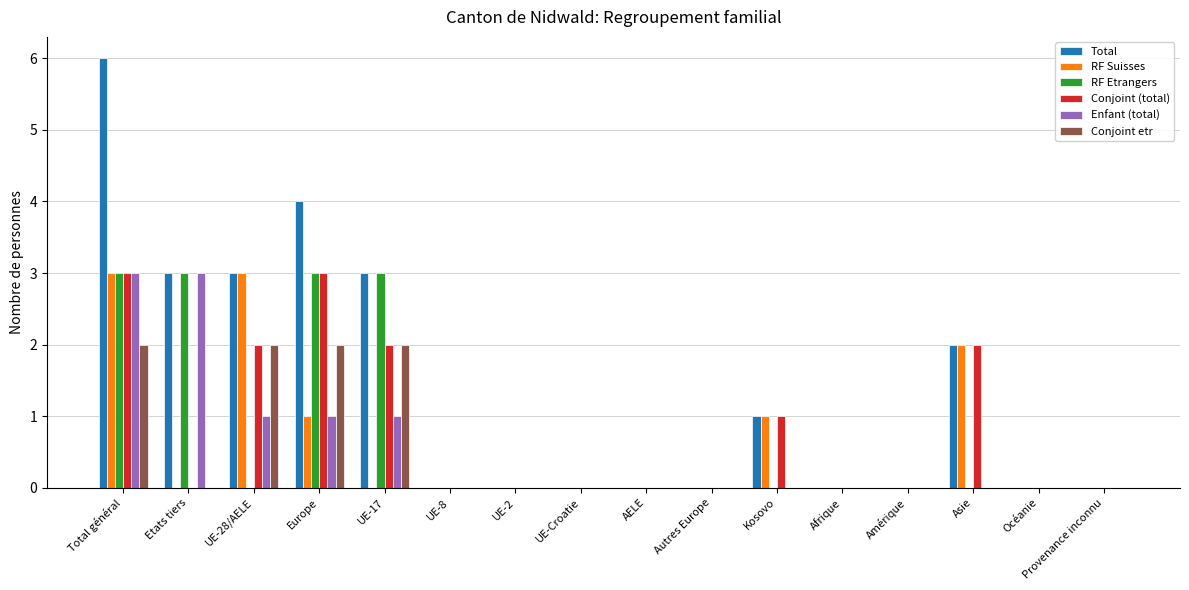

Which label corresponds to the largest value in the chart?

Total général